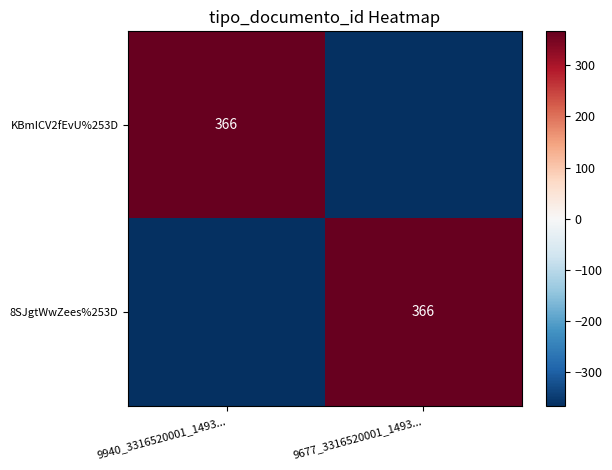

The value of KBmICV2fEvU%253D at 9940_3316520001_1493... is 366. True or false?

True